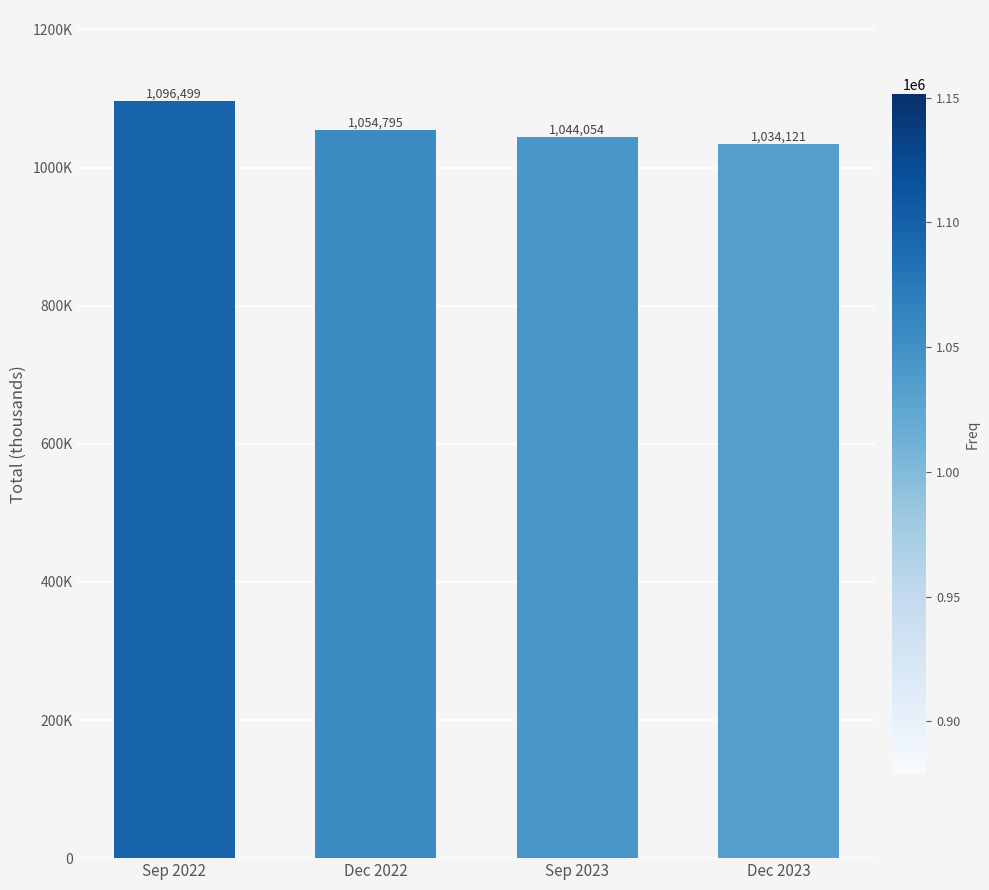

What is the difference between the maximum and second lowest values?

52445